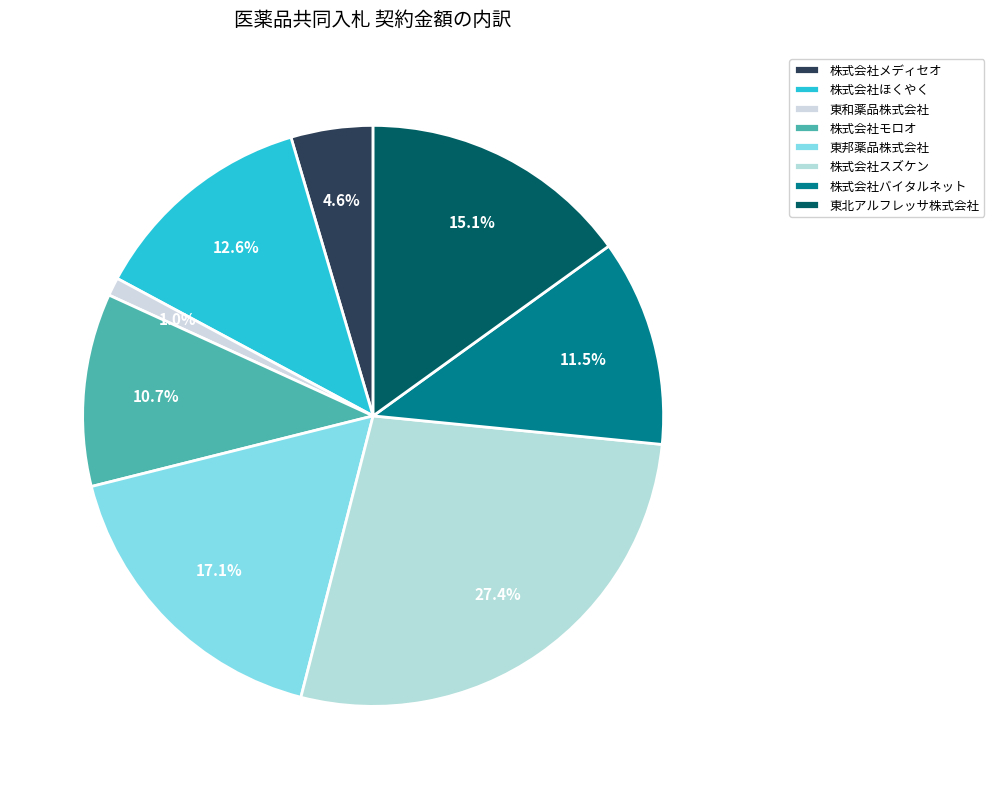

Count the number of slices in the pie.

8